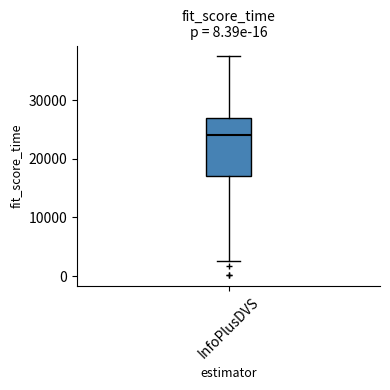

Transcribe this box plot: give where the median line is, the range the box spans, and where the two whiskers end, as read against the y-axis. The values are not printed on the chart, so give them approximately, as read against the axis.

median 24000, box 17000 to 27000, whiskers 3000 to 37000